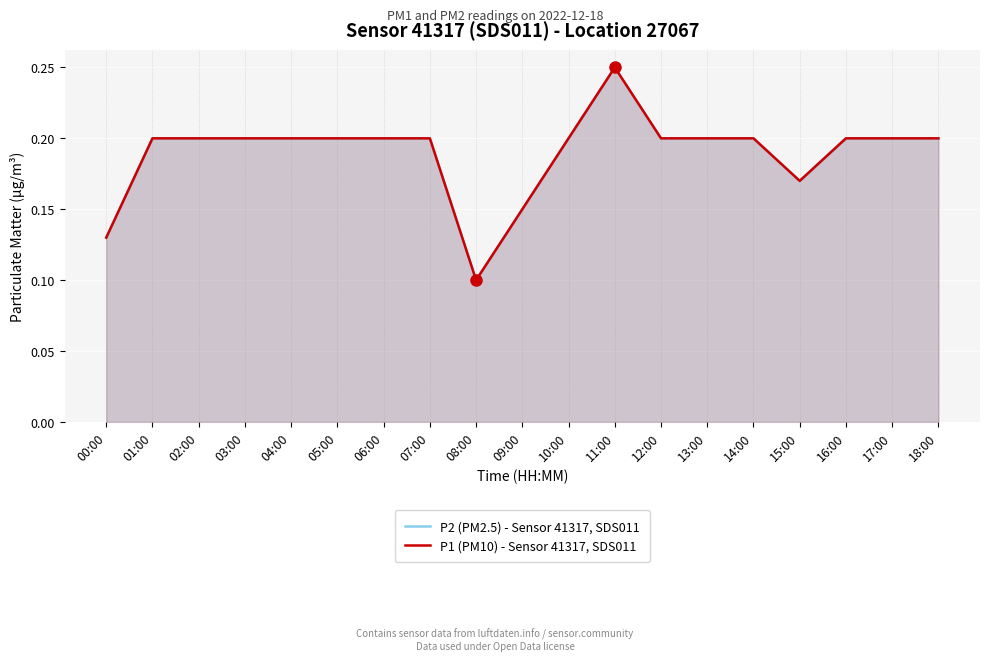

Where is the first local maximum for P1 (PM10) - Sensor 41317, SDS011?

11:00